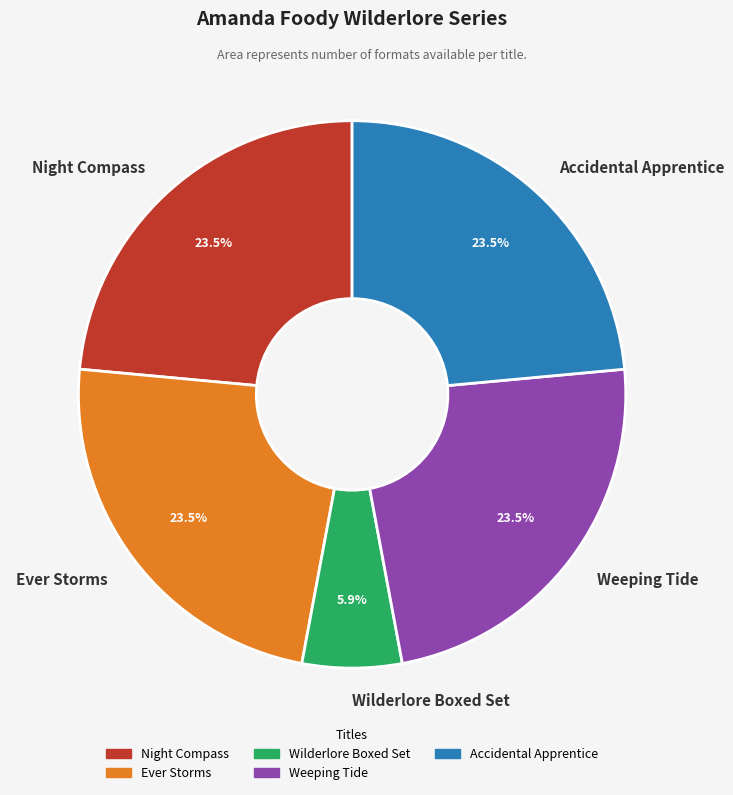

Which category has the smallest portion of the pie?

Wilderlore Boxed Set